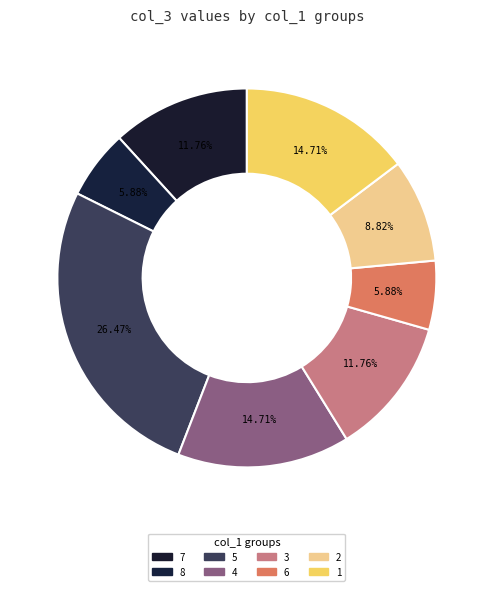

How many slices are in this pie chart?

8